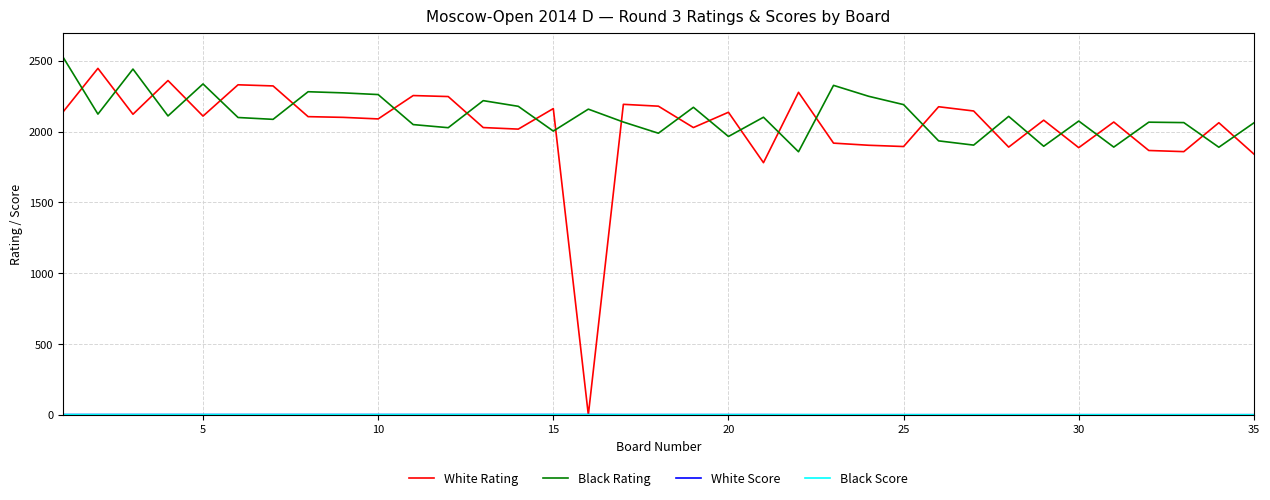

Which series has the largest range (max minus min)?

White Rating